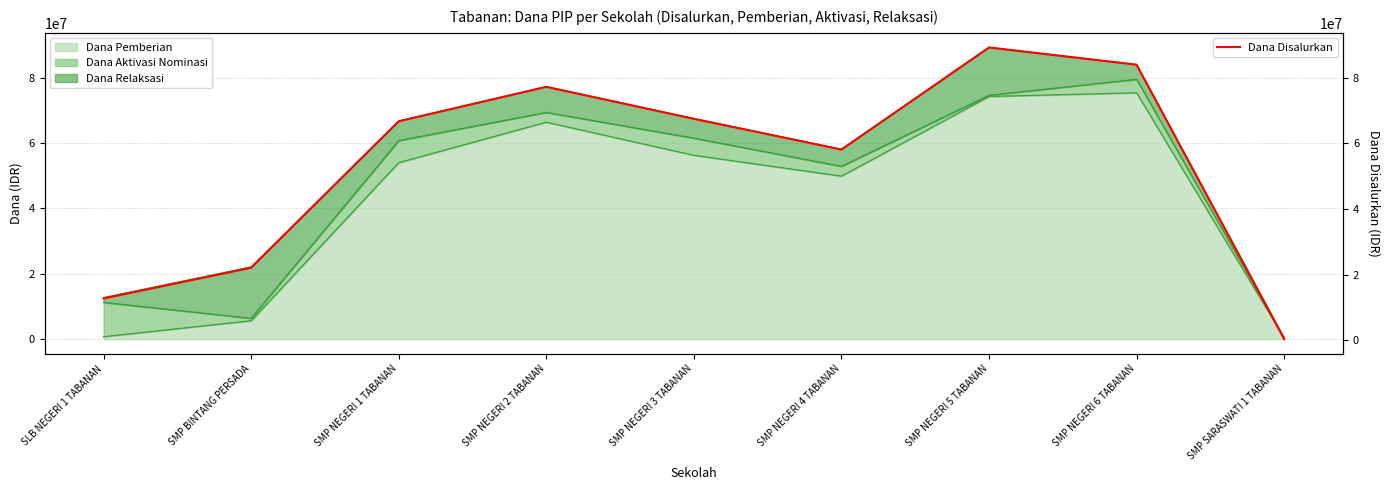

Which category has the lowest value across all series?

SMP SARASWATI 1 TABANAN